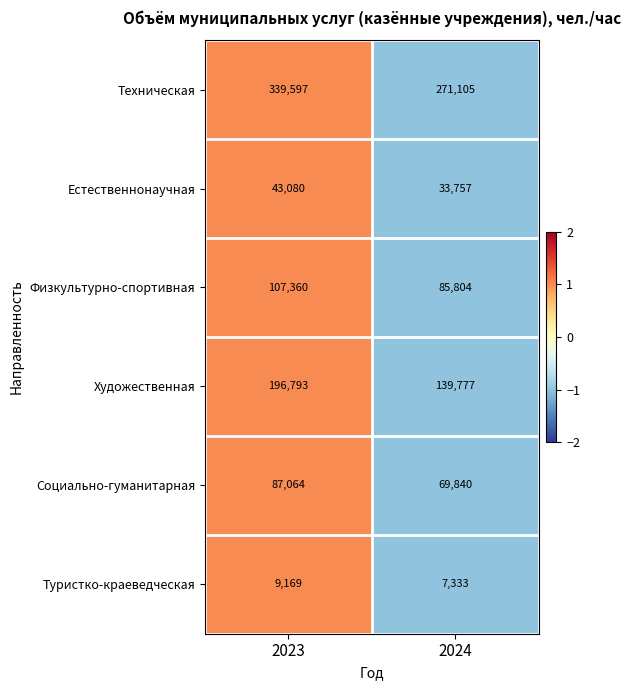

Reading left to right, transcribe all the data shown in this chart.

Техническая: 339597	271105
Естественнонаучная: 43080	33757
Физкультурно-спортивная: 107360	85804
Художественная: 196793	139777
Социально-гуманитарная: 87064	69840
Туристко-краеведческая: 9169	7333